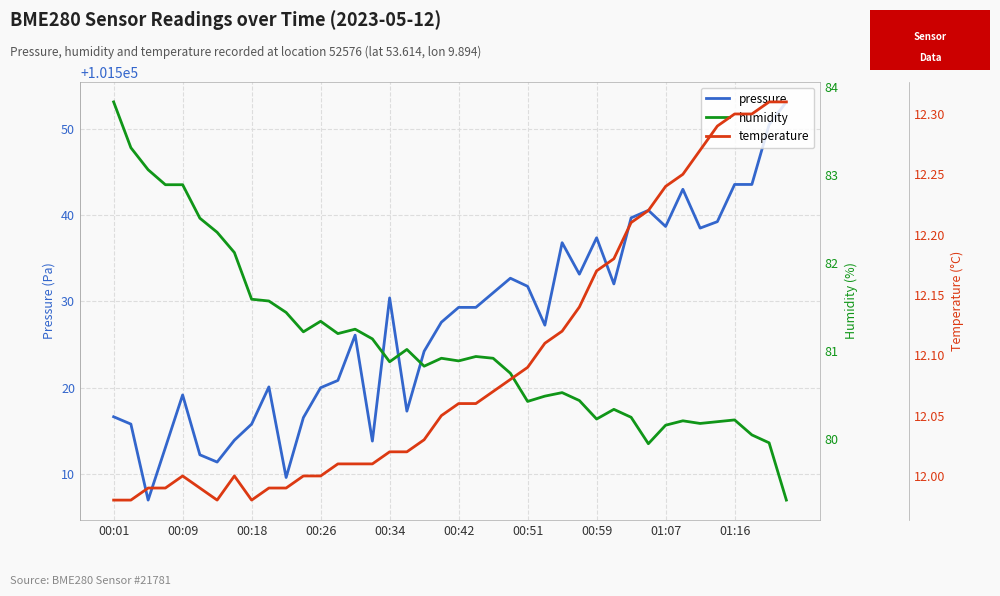

What is the minimum value for temperature?

12.0